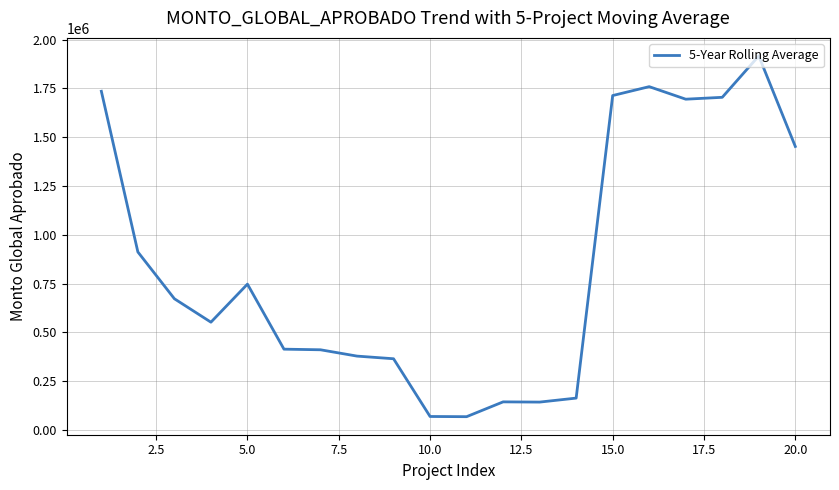

What is the difference between the maximum and second lowest values?

1847651.0